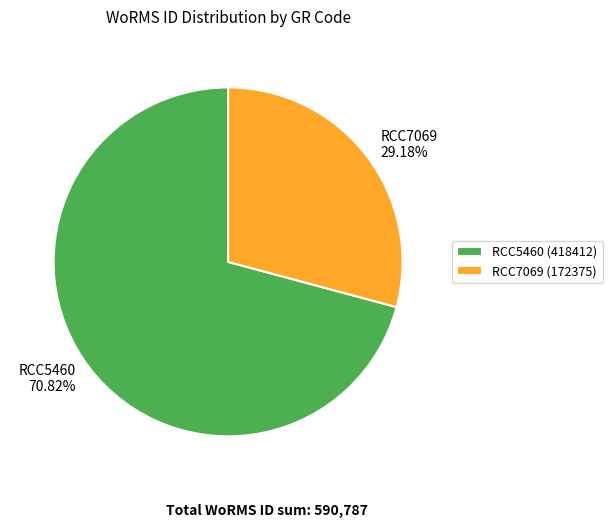

Which slice is the smallest?

RCC7069